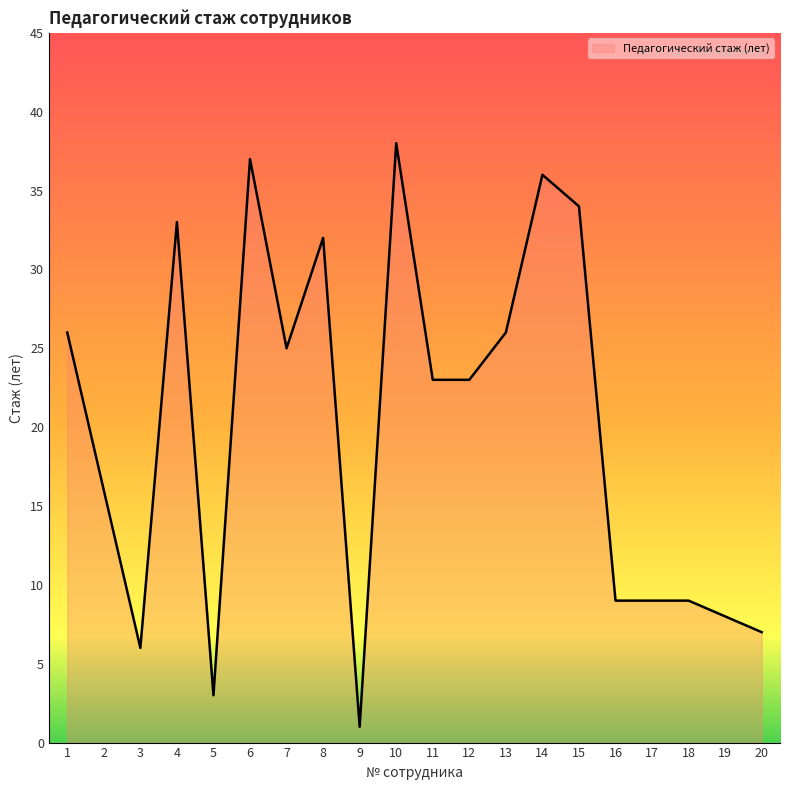

The chart shows a value of 37 at 6. True or false?

True